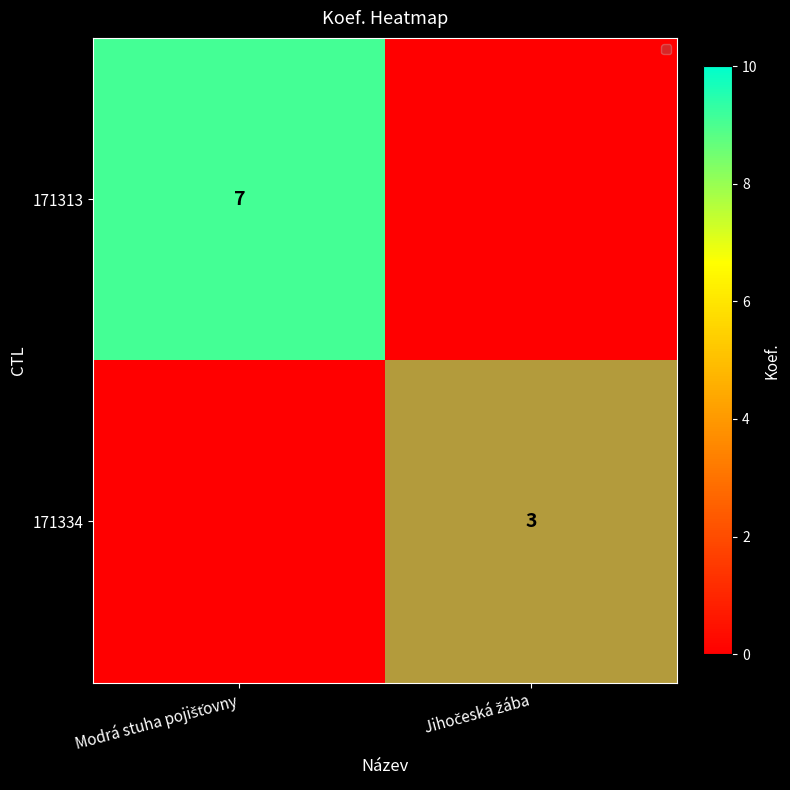

Count the number of categories in the chart.

2